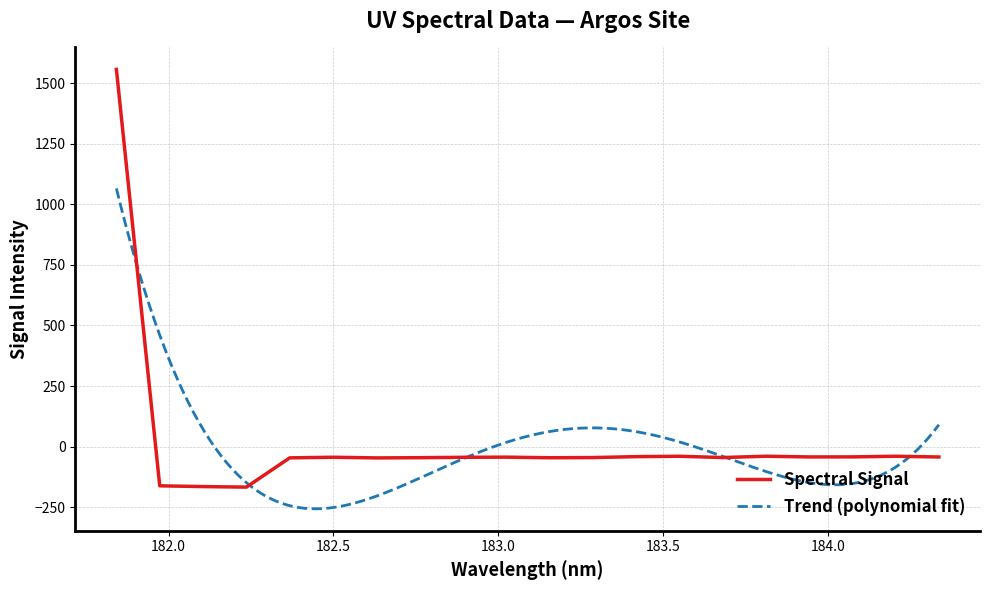

At which category does the data reach its first local valley?

182.2359681898